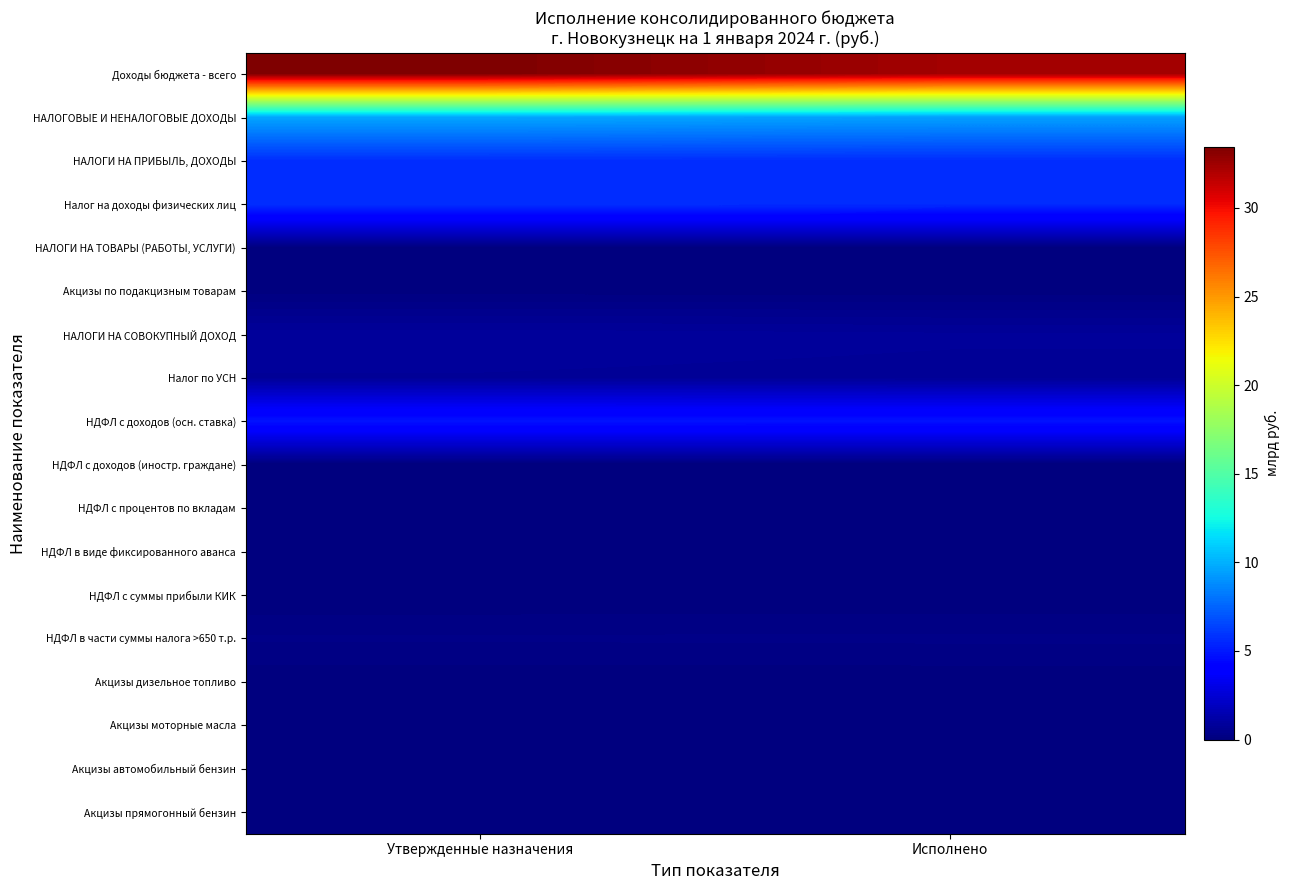

How many categories are shown in the chart?

2